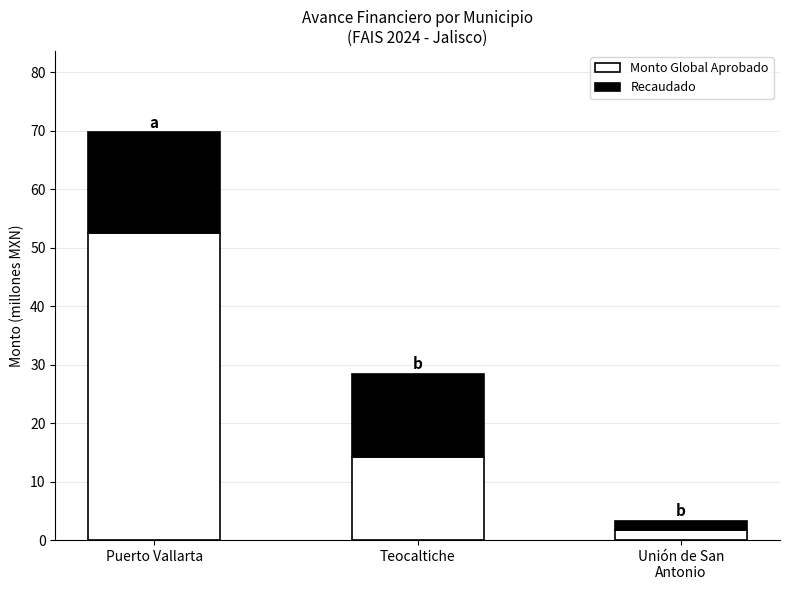

At which category is the sum across all series the highest?

Puerto Vallarta